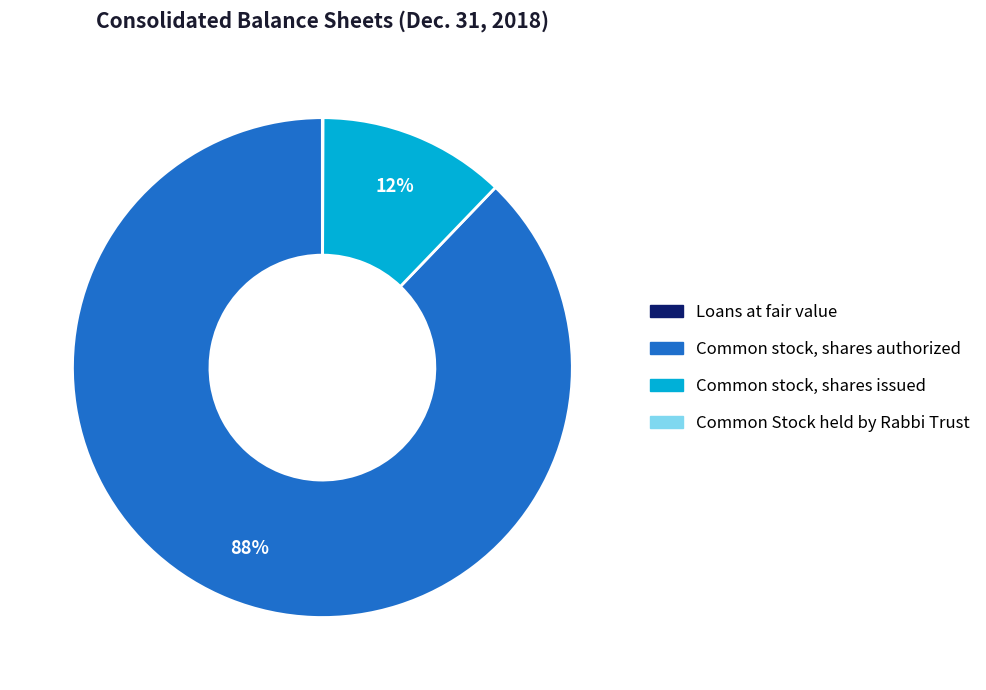

What percentage is the Common stock, shares authorized slice, to the nearest percent?

88%